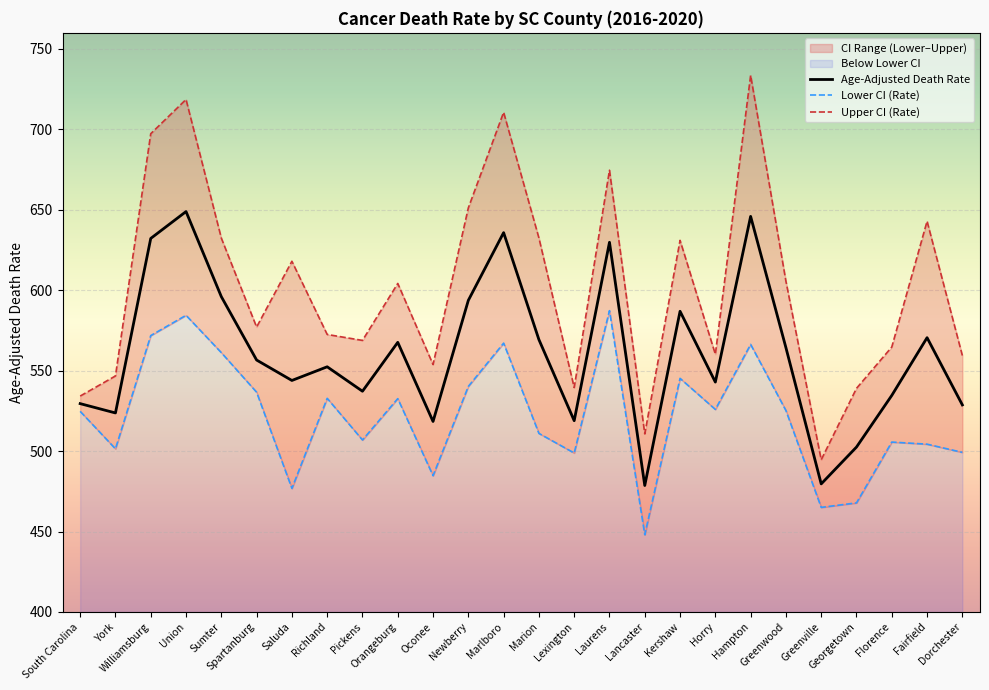

List the labels in order of Lower CI (Rate) value, smallest first.

Lancaster, Greenville, Georgetown, Saluda, Oconee, Lexington, Dorchester, York, Fairfield, Florence, Pickens, Marion, South Carolina, Greenwood, Horry, Orangeburg, Richland, Spartanburg, Newberry, Kershaw, Sumter, Hampton, Marlboro, Williamsburg, Union, Laurens